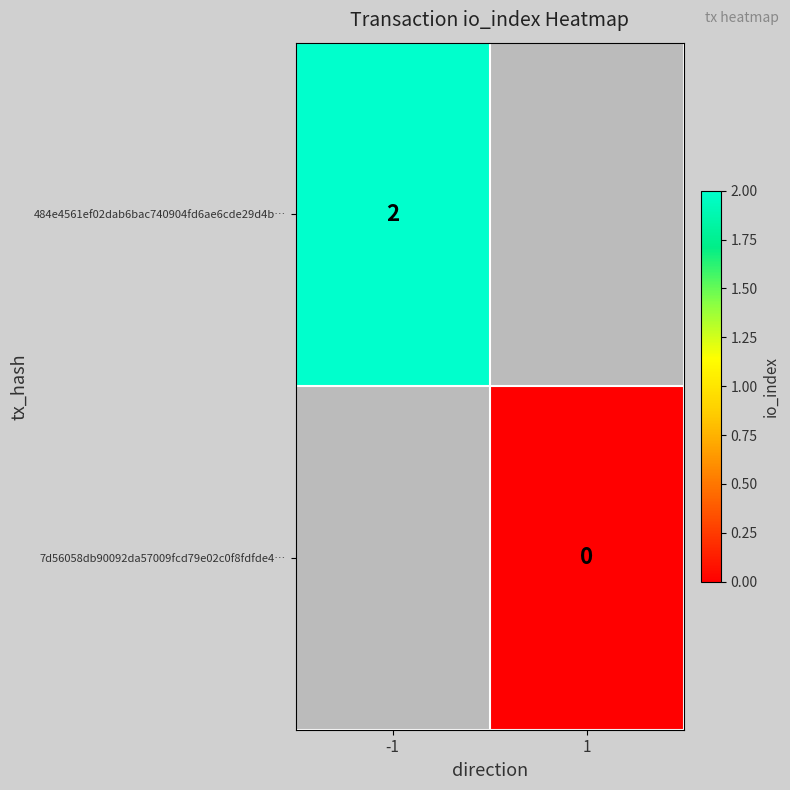

Is it true that 484e4561ef02dab6bac740904fd6ae6cde29d4b… equals 2 at -1?

True